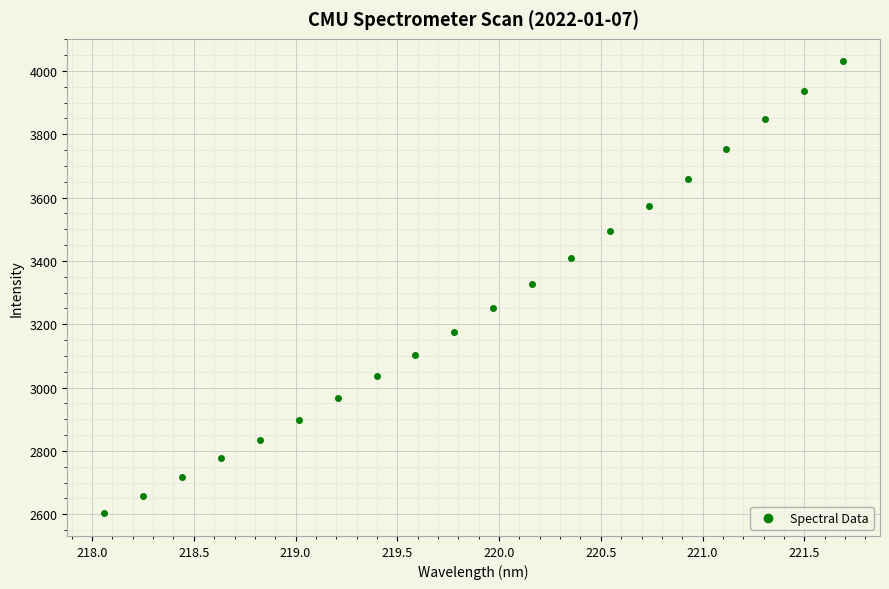

What is the range of Y values (max minus min)?

1427.1